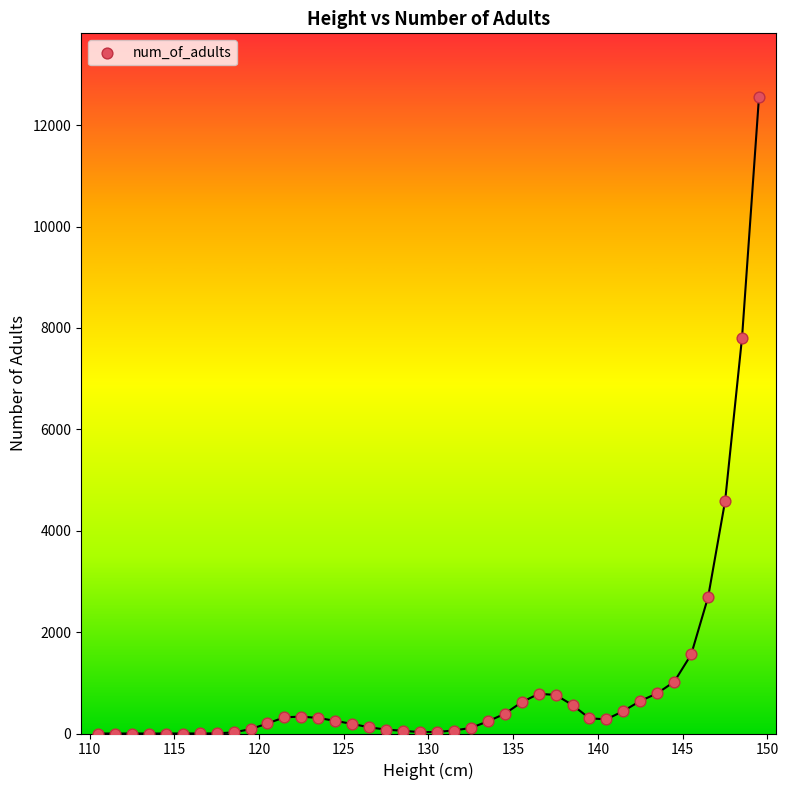

What Y value in the scatter plot is closest to 6277?

7809